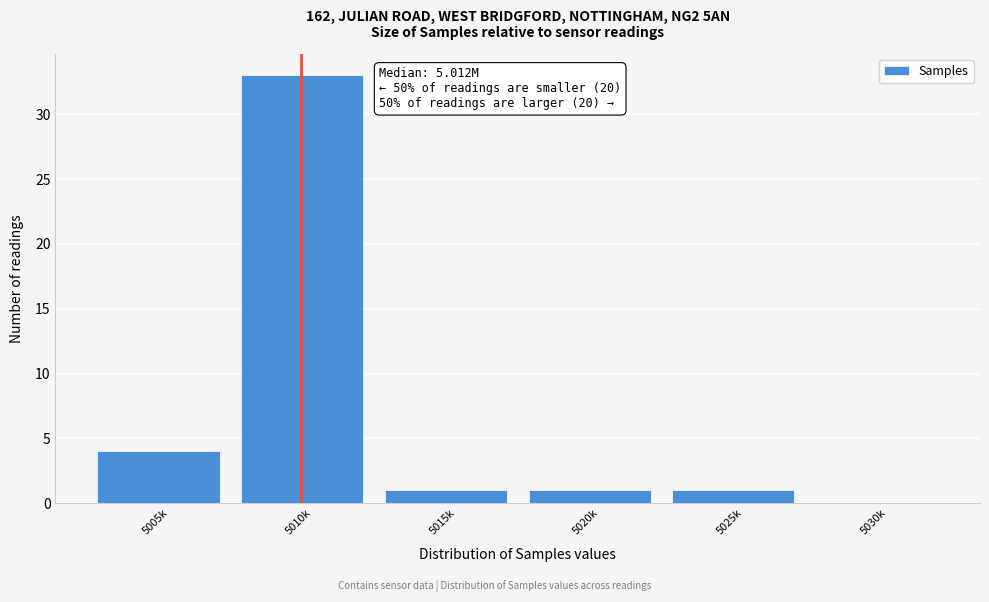

Reading right to left, list all the values displayed in this chart.

5030k=0	5025k=1	5020k=1	5015k=1	5010k=33	5005k=4